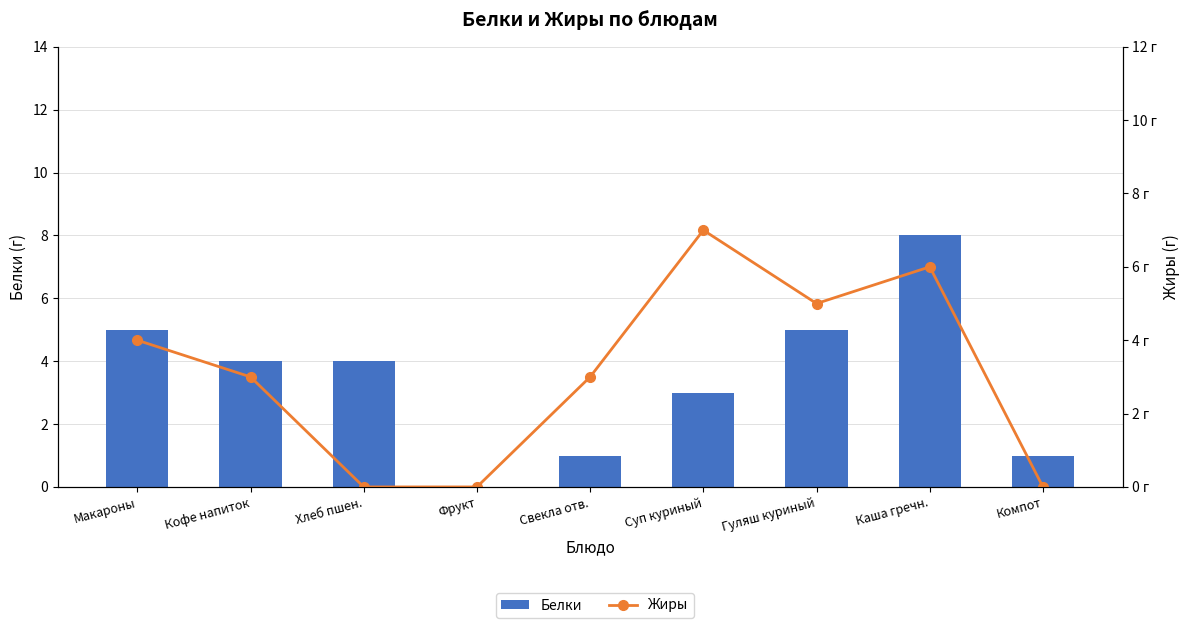

What is the difference between the maximum and minimum values in the Жиры series?

7